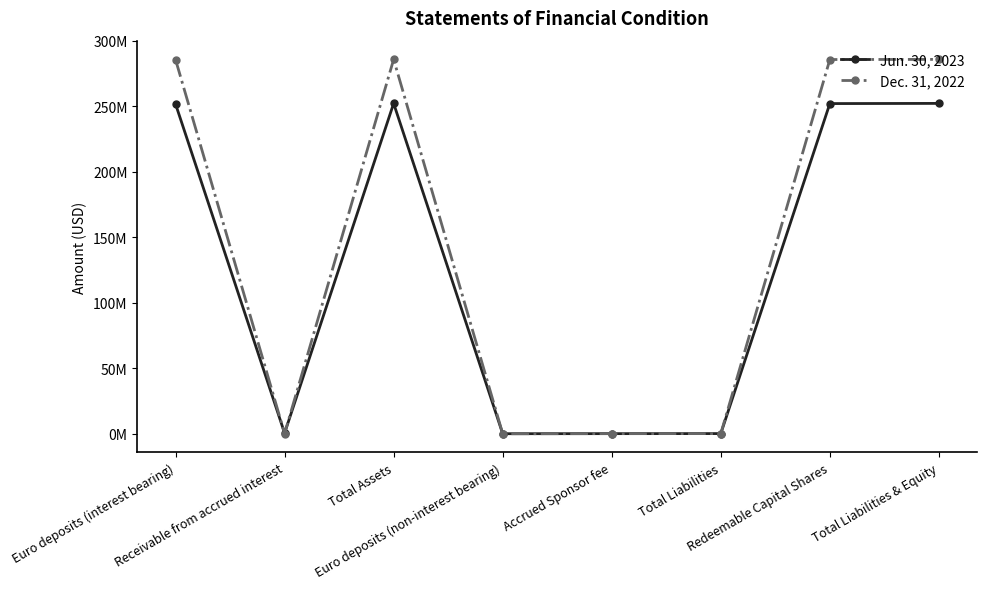

What is the difference between the second highest and minimum values in the Dec. 31, 2022 series?

285717725